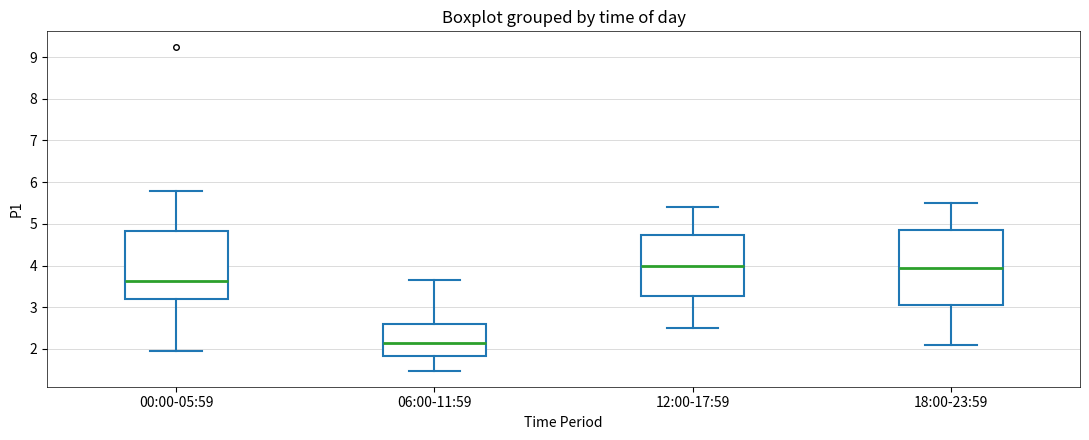

Reading left to right, read every box against the y-axis: the position of its median line, the range the box covers, and the ends of its whiskers. The values are not printed on the chart, so give them approximately, as read against the axis.

00:00-05:59: median 3.6, box 3.2 to 4.8, whiskers 2.0 to 5.8
06:00-11:59: median 2.1, box 1.8 to 2.6, whiskers 1.5 to 3.7
12:00-17:59: median 4.0, box 3.3 to 4.7, whiskers 2.5 to 5.4
18:00-23:59: median 4.0, box 3.1 to 4.9, whiskers 2.1 to 5.5